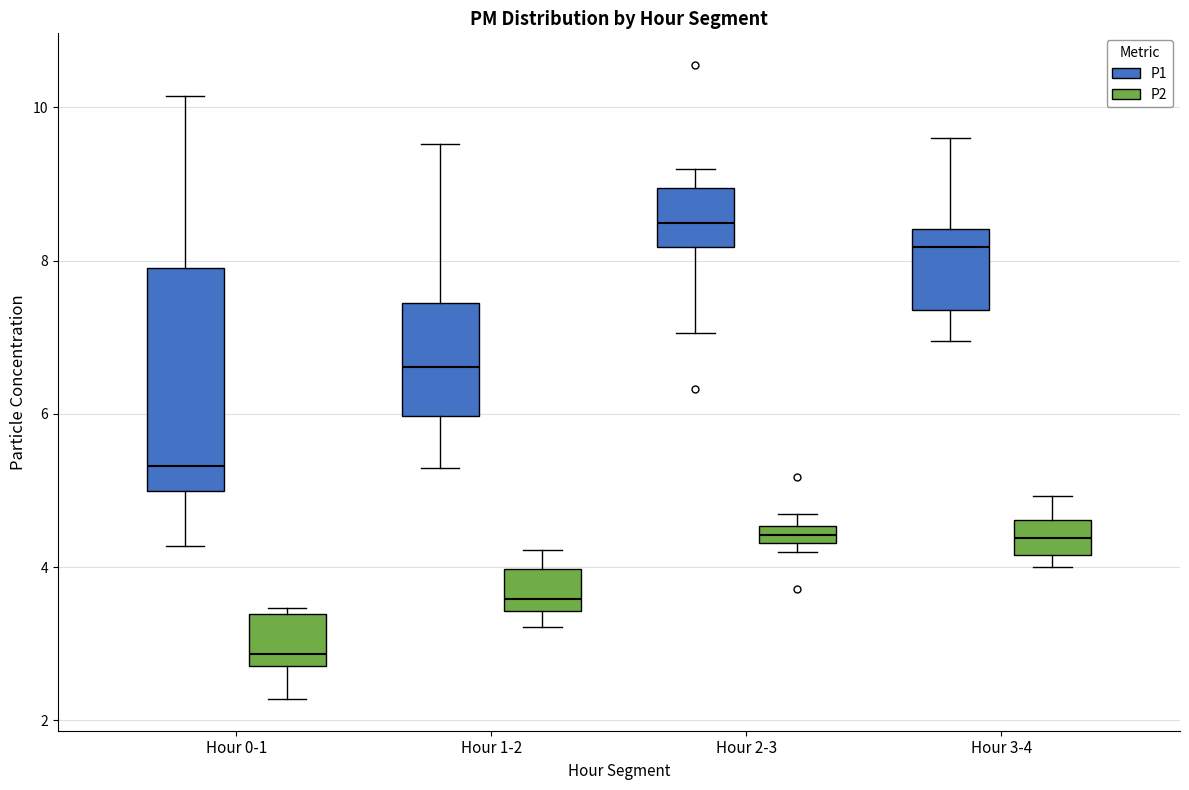

Comparing the boxes themselves (not the whiskers), which one is the tallest?

Hour 0-1 (P1)